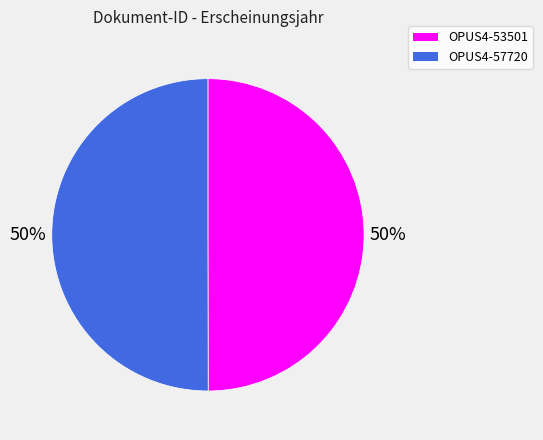

What percentage is the OPUS4-53501 slice, to the nearest percent?

50%